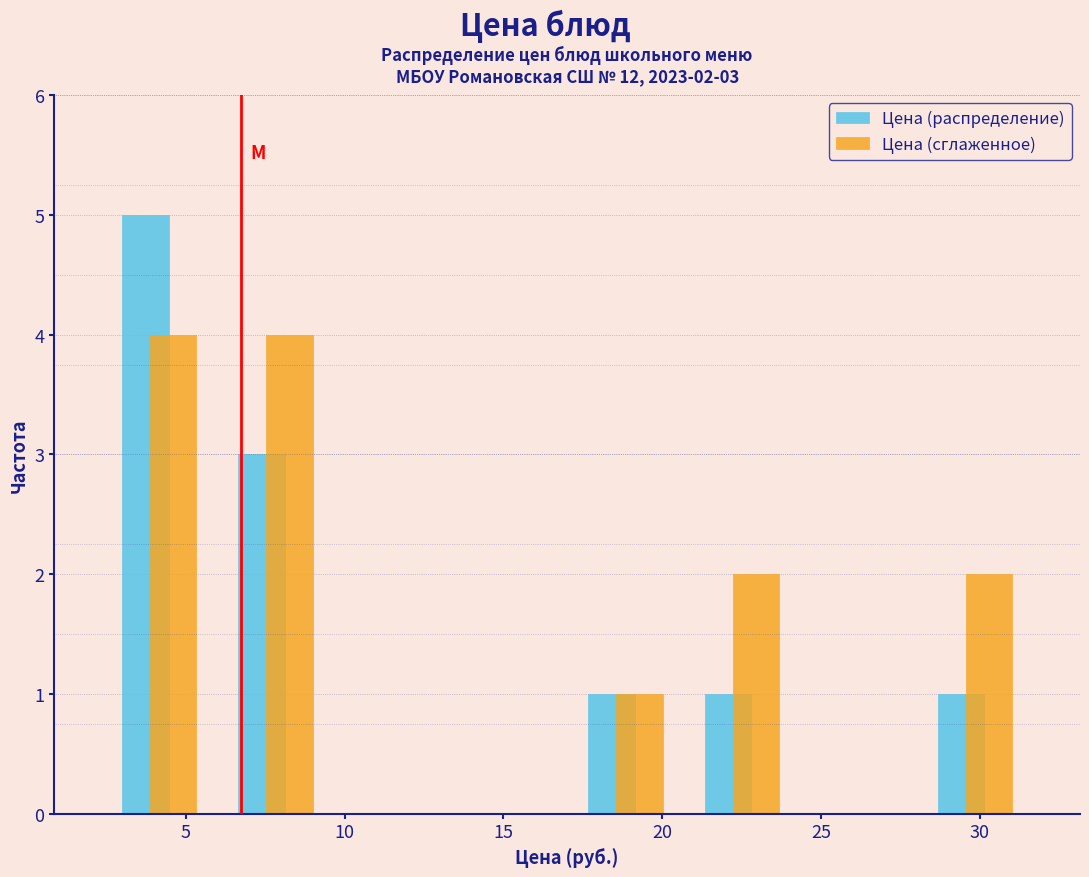

In the Цена (распределение) series, which range on the x-axis has the tallest bar?

2.5 to 6.0